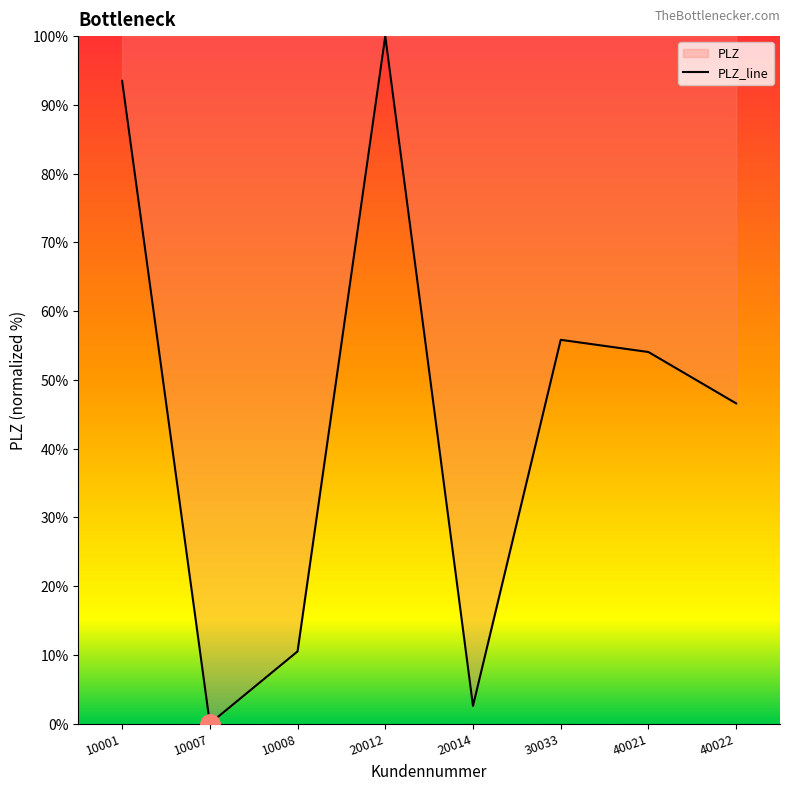

How many lines are shown in the chart?

1